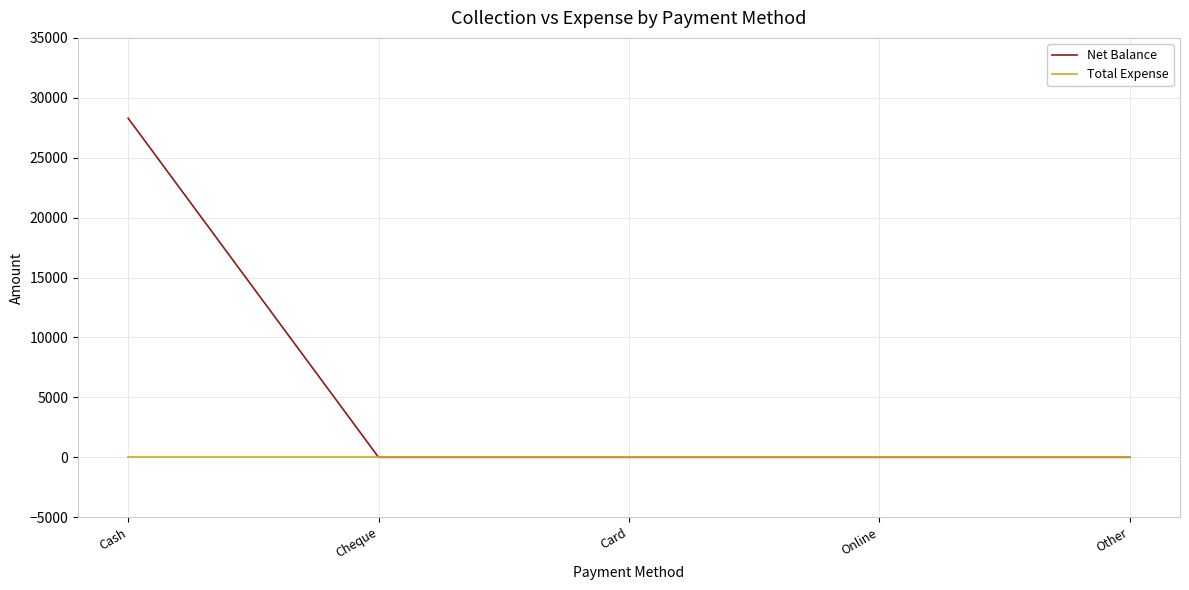

What is the sum of all Net Balance values?

28300